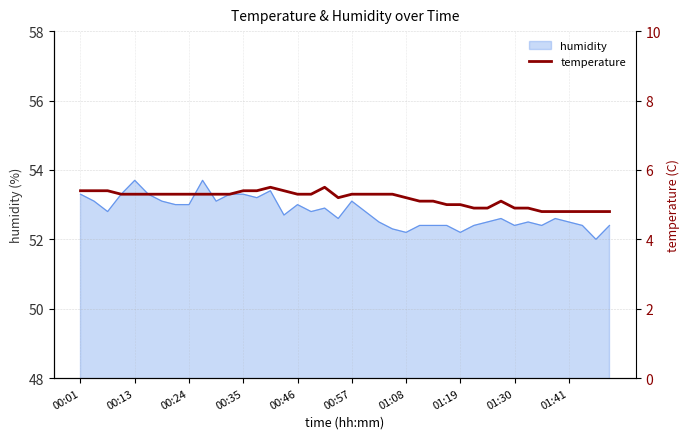

The humidity series shows 92.8 at 00:35. True or false?

False